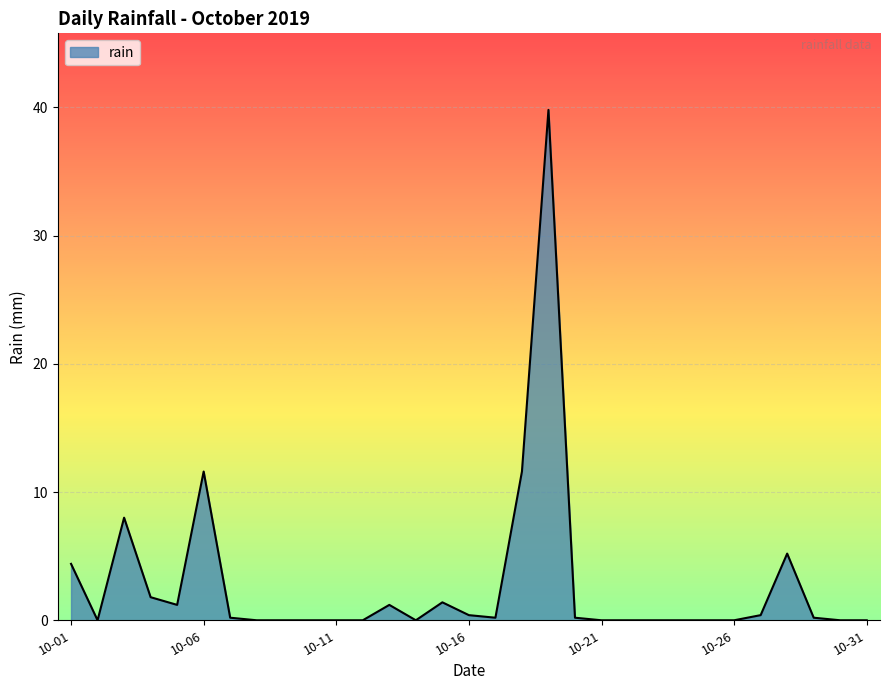

The chart shows a value of 11.6 at 10-06. True or false?

True